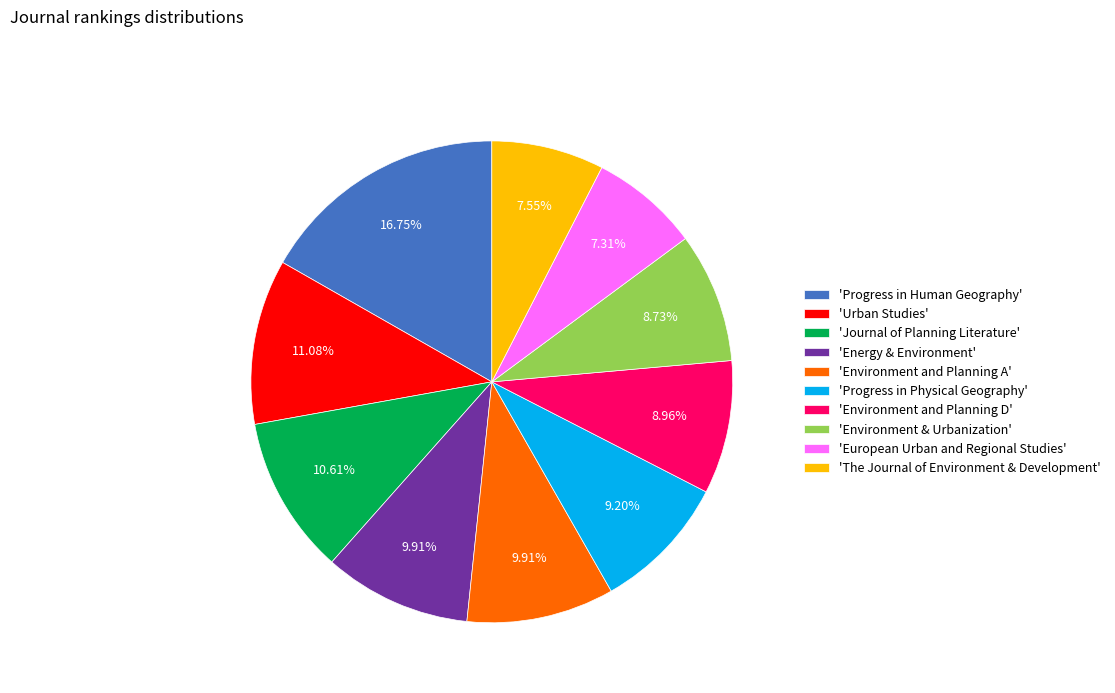

How many segments does this pie chart have?

10